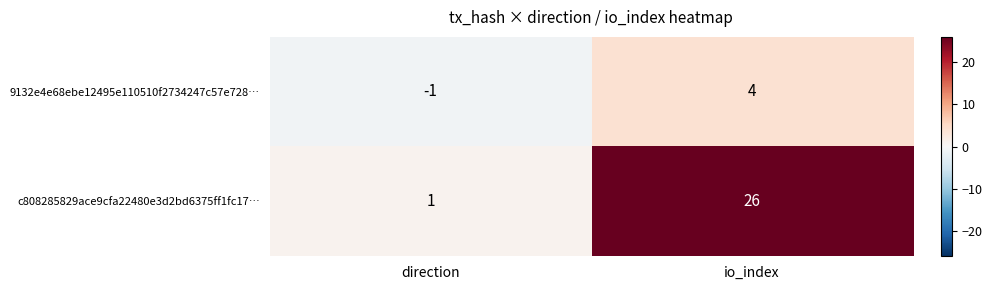

What is the difference between the highest and lowest values at direction?

2